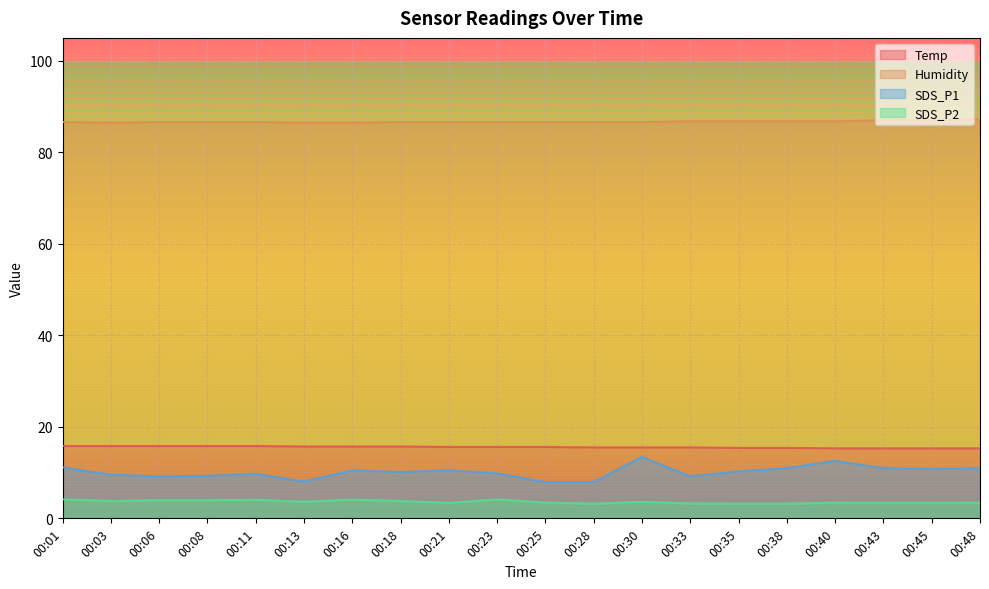

True or false: SDS_P2 and SDS_P1 cross at least once.

False